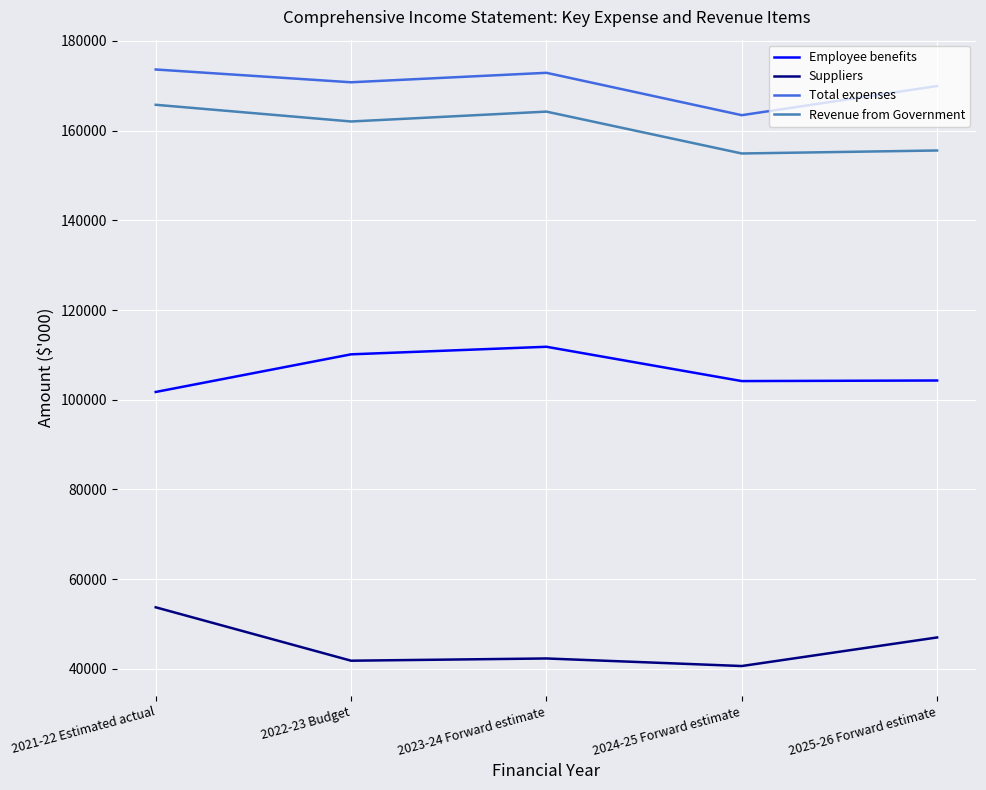

True or false: Total expenses and Revenue from Government cross at least once.

False